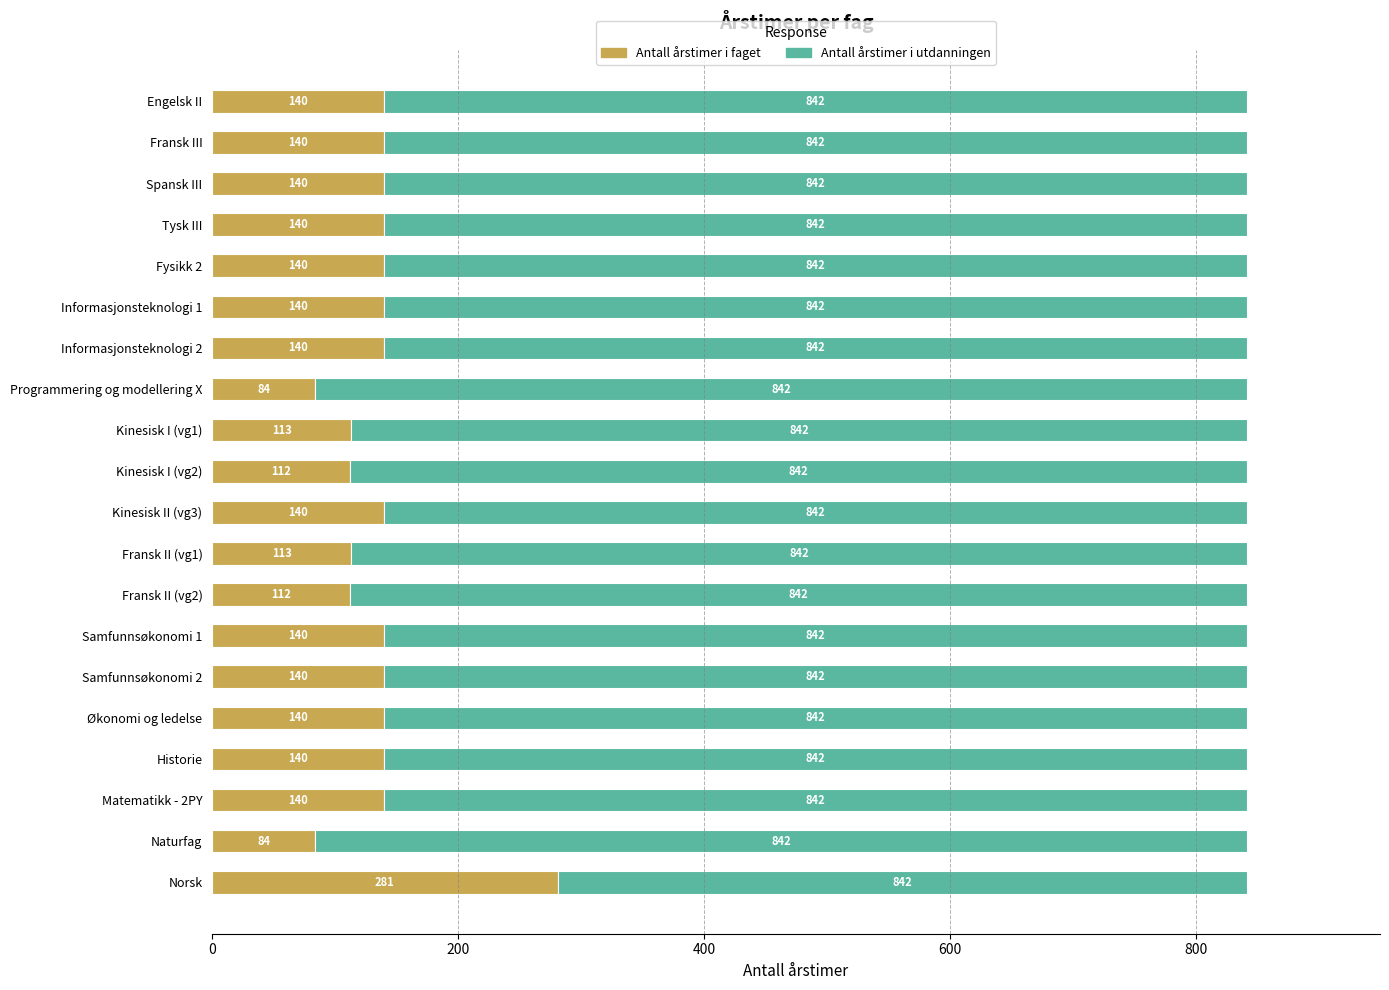

What is the difference between the maximum and minimum values in the Antall årstimer i faget series?

197